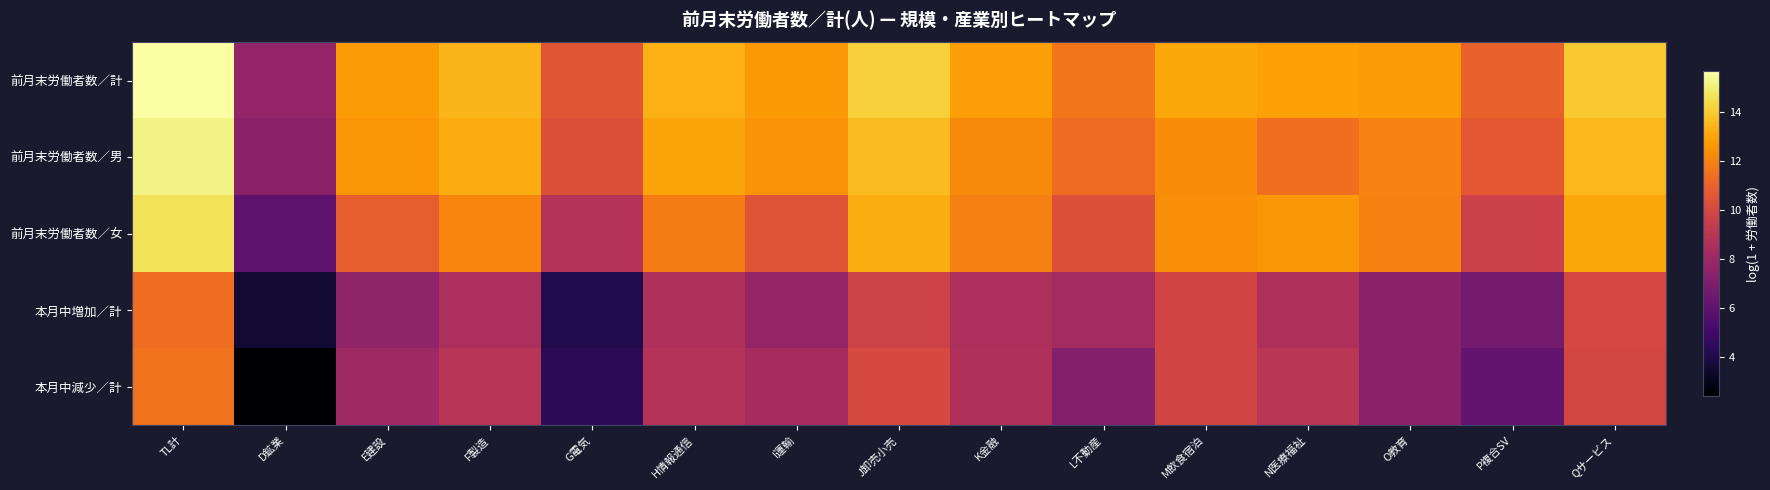

Which label corresponds to the largest value in the chart?

TL計